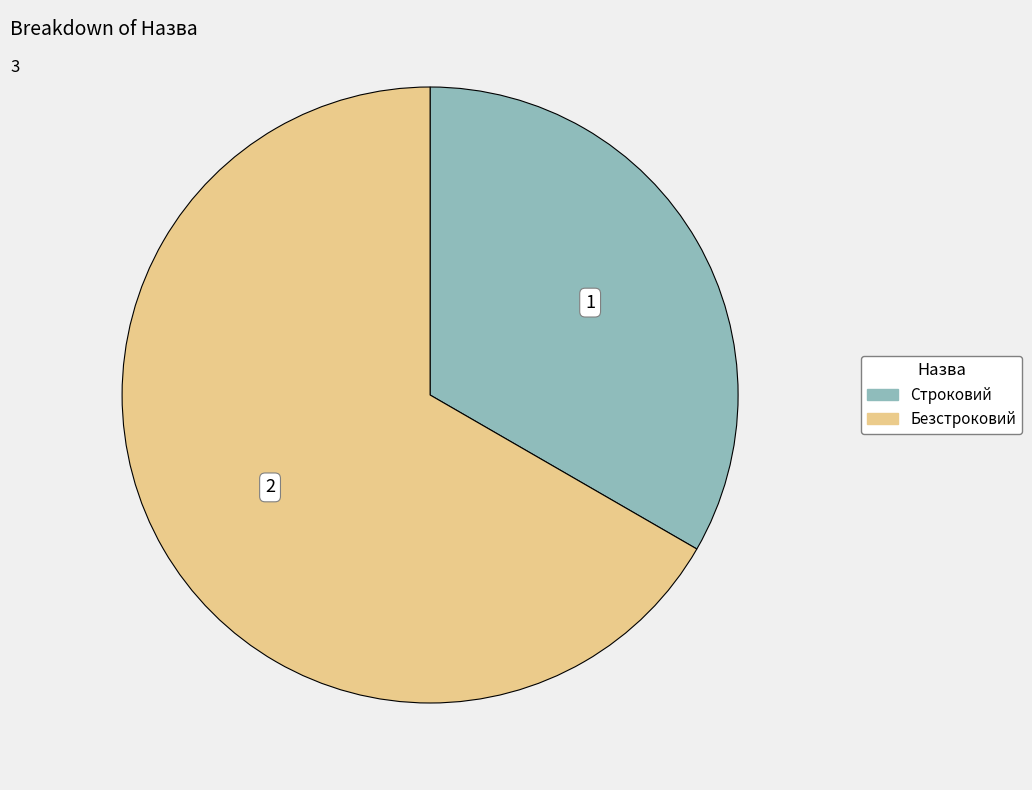

What is the largest slice in the pie chart?

Безстроковий